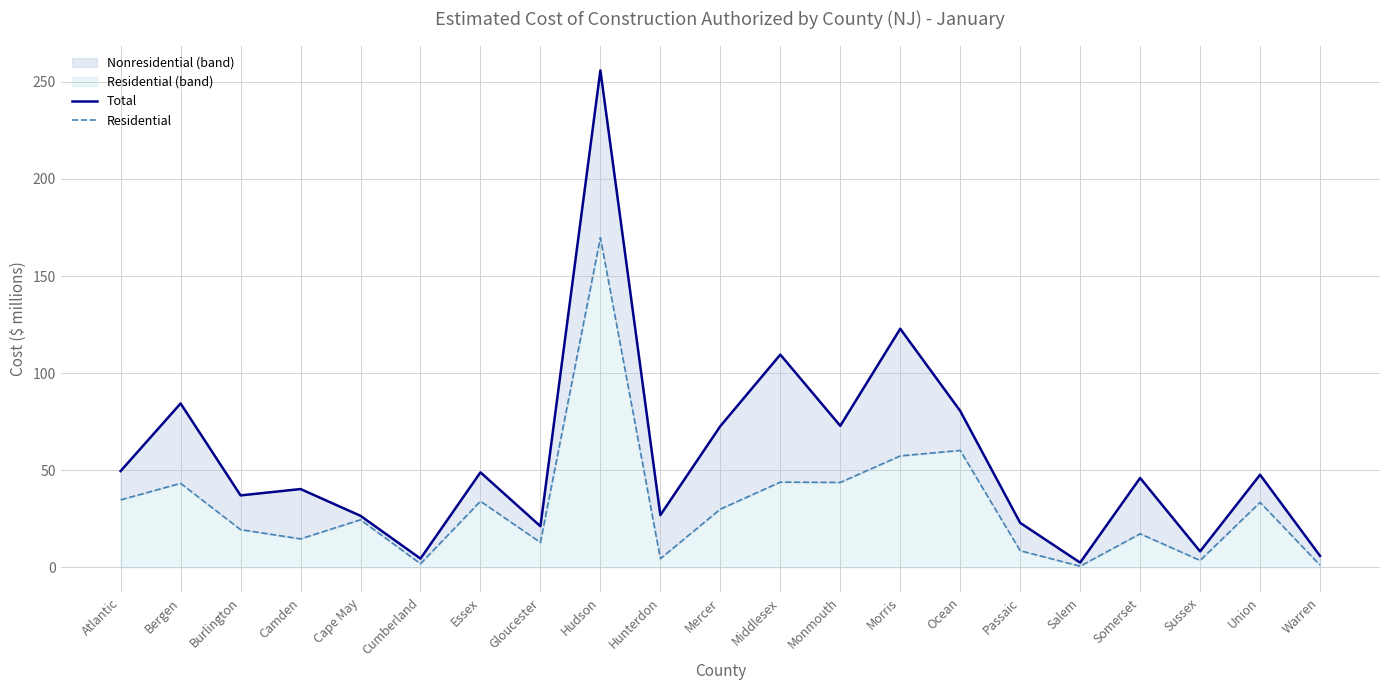

How many interior local valleys does the Residential series have?

7